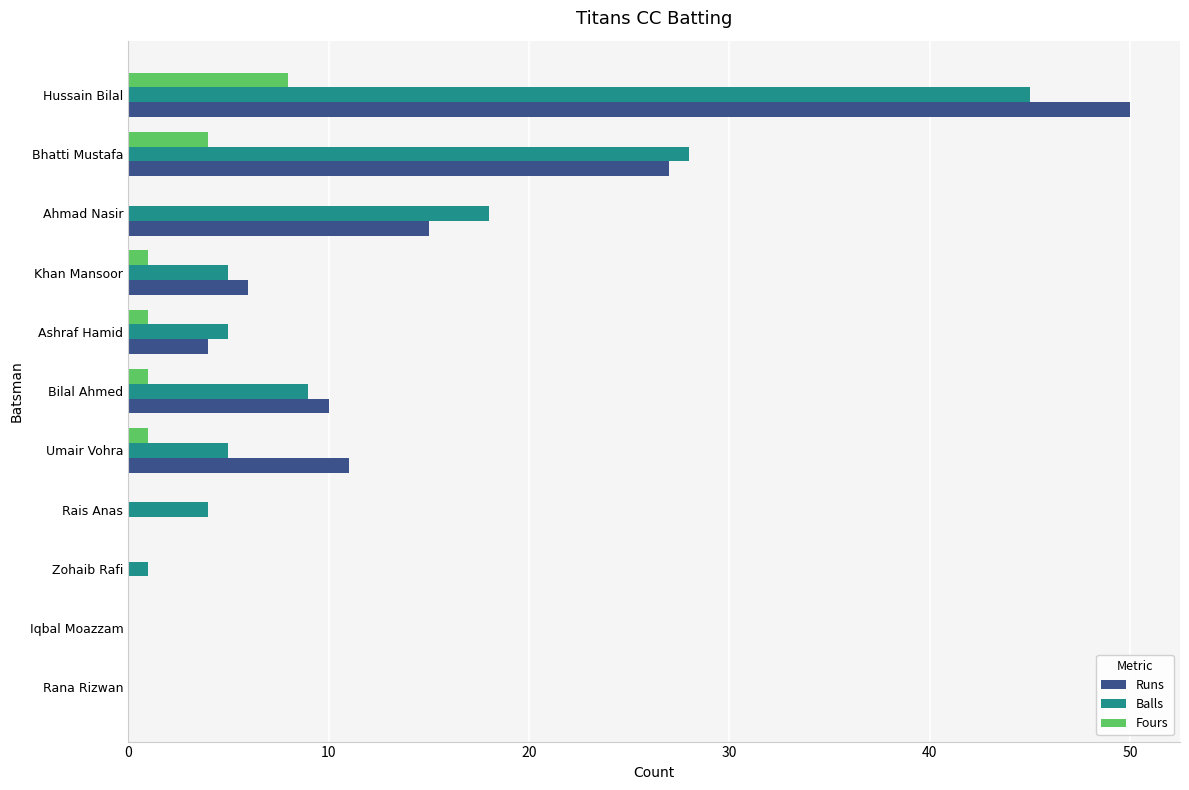

What is the sum of all Balls values?

120